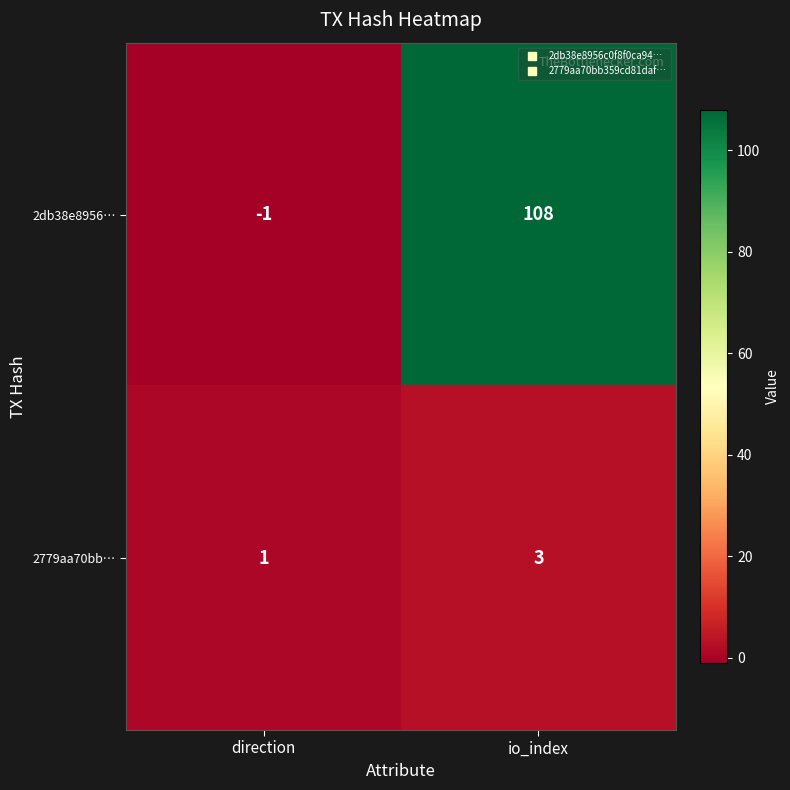

What is the sum of the 2db38e8956… values at direction and io_index?

107